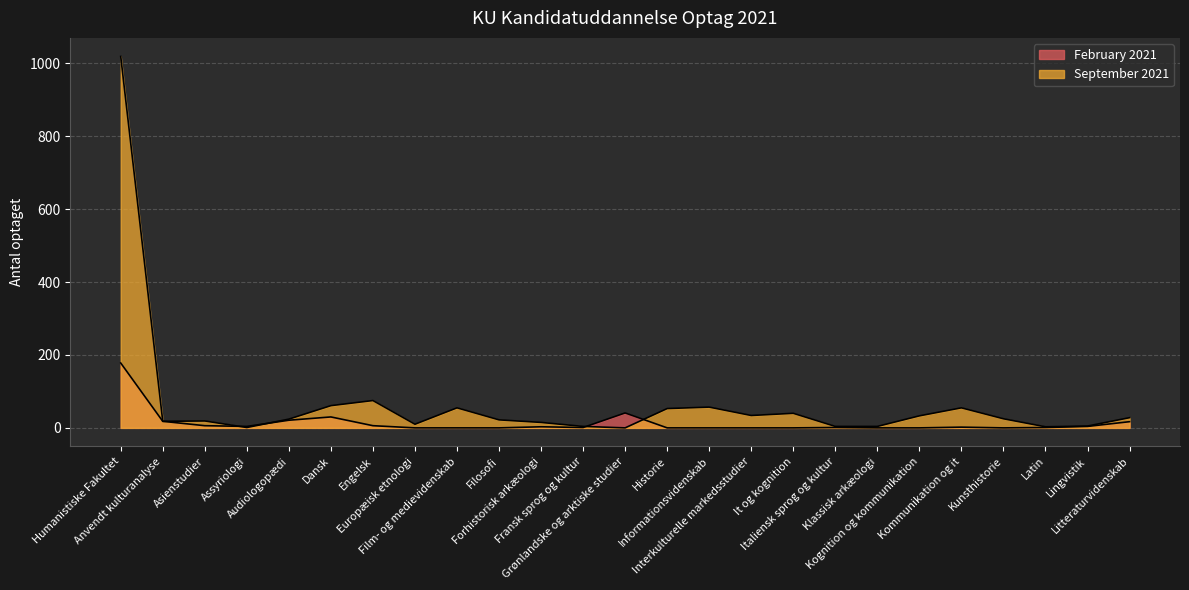

Reading right to left, list all the values displayed in this chart.

February 2021: Litteraturvidenskab=17	Lingvistik=4	Latin=1	Kunsthistorie=0	Kommunikation og it=2	Kognition og kommunikation=0	Klassisk arkæologi=0	Italiensk sprog og kultur=1	It og kognition=0	Interkulturelle markedsstudier=0	Informationsvidenskab=0	Historie=0	Grønlandske og arktiske studier=41	Fransk sprog og kultur=1	Forhistorisk arkæologi=3	Filosofi=0	Film- og medievidenskab=0	Europæisk etnologi=0	Engelsk=6	Dansk=30	Audiologopædi=21	Assyriologi=4	Asienstudier=6	Anvendt kulturanalyse=18	Humanistiske Fakultet=178
September 2021: Litteraturvidenskab=28	Lingvistik=5	Latin=3	Kunsthistorie=25	Kommunikation og it=55	Kognition og kommunikation=33	Klassisk arkæologi=4	Italiensk sprog og kultur=4	It og kognition=40	Interkulturelle markedsstudier=34	Informationsvidenskab=57	Historie=53	Grønlandske og arktiske studier=0	Fransk sprog og kultur=4	Forhistorisk arkæologi=15	Filosofi=22	Film- og medievidenskab=55	Europæisk etnologi=10	Engelsk=75	Dansk=61	Audiologopædi=24	Assyriologi=1	Asienstudier=19	Anvendt kulturanalyse=18	Humanistiske Fakultet=1019